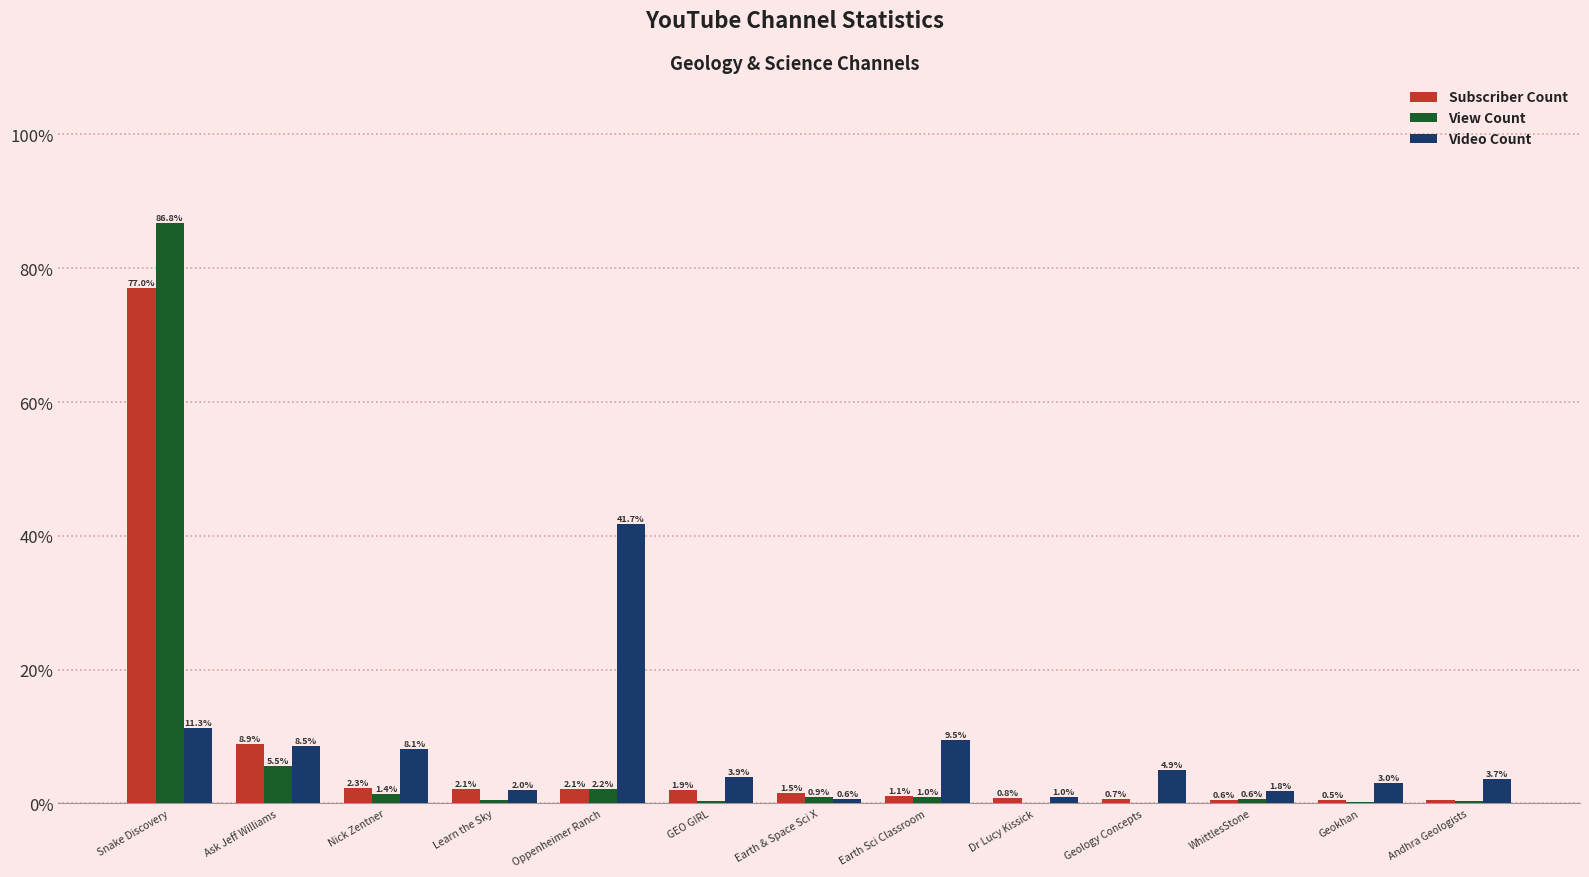

Between GEO GIRL and Geokhan, which series saw the biggest shift?

Subscriber Count